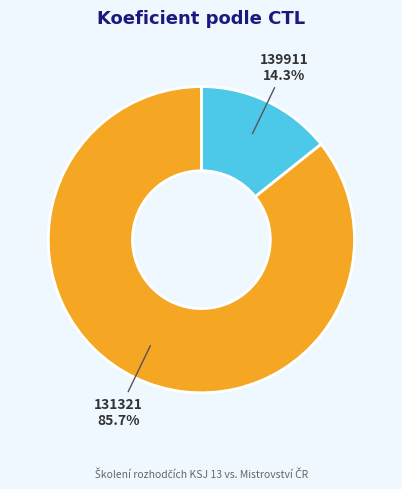

To the nearest percent, what is the combined percentage of 139911 and 131321?

100%